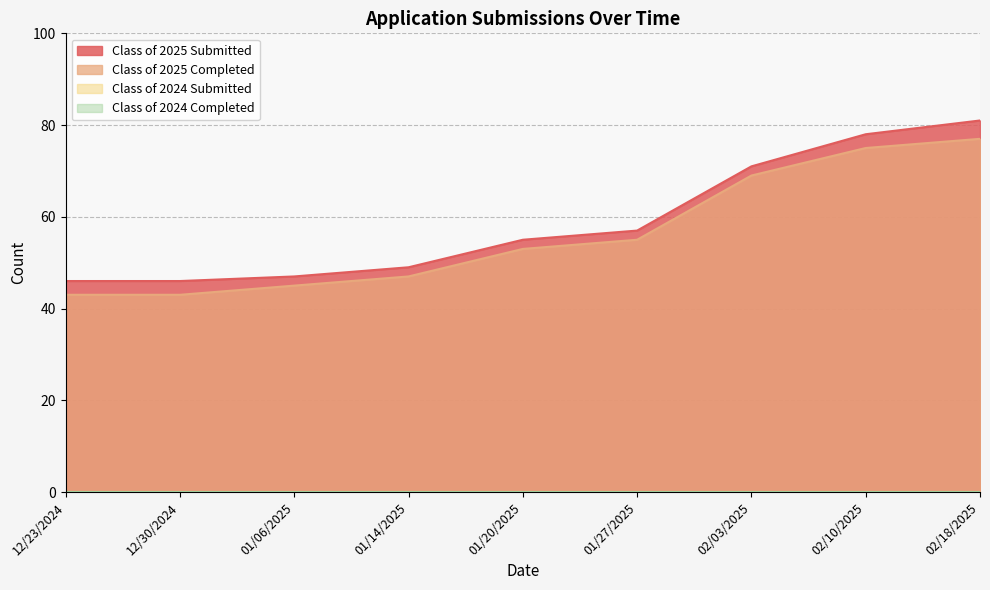

Read the Class of 2025 Submitted value at 01/27/2025.

57